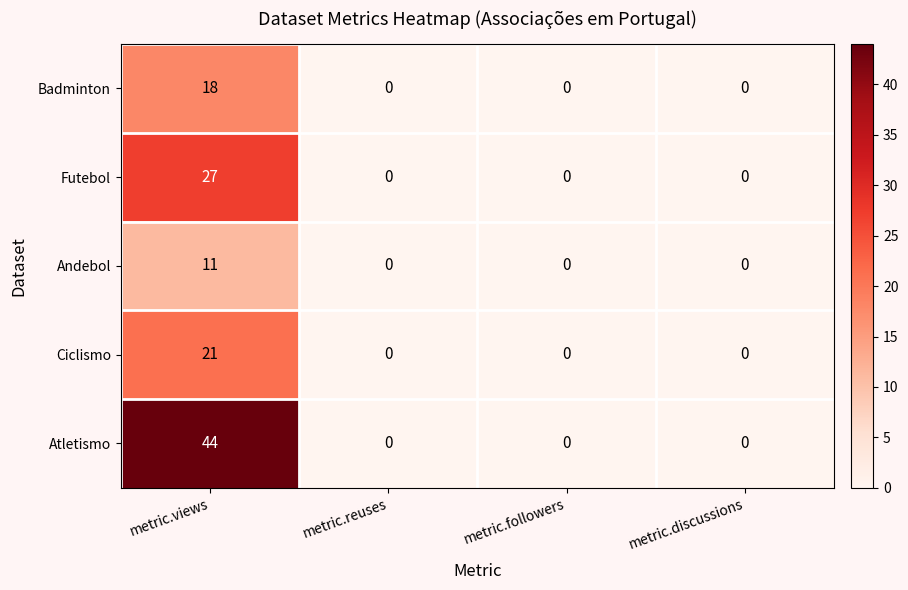

True or false: Andebol has a value of 15 at metric.views.

False